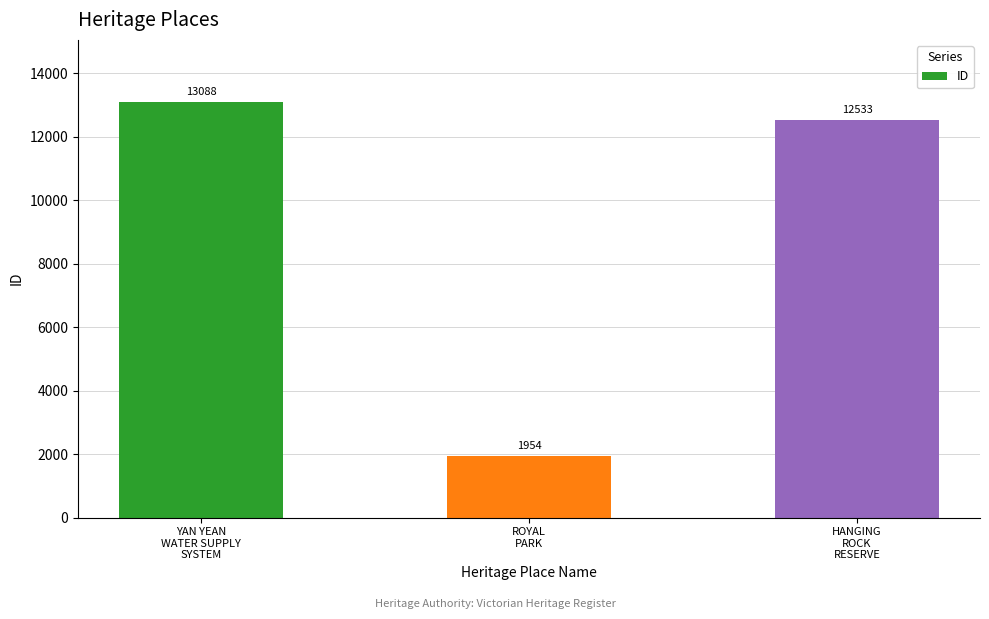

Which label corresponds to the largest value in the chart?

YAN YEAN
WATER SUPPLY
SYSTEM